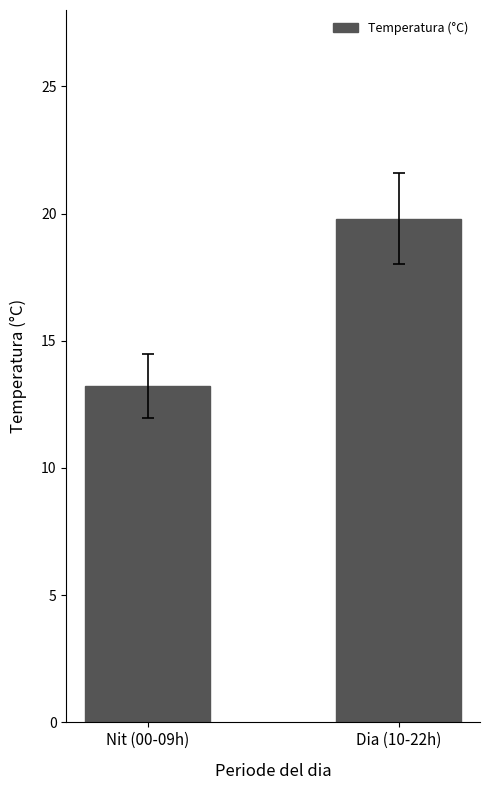

At which label does the data first exceed 19?

Dia (10-22h)